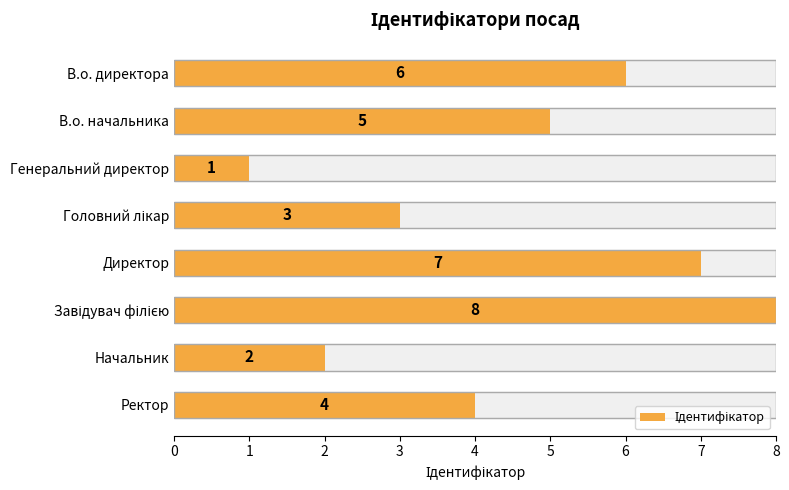

Does the chart contain any negative values?

No